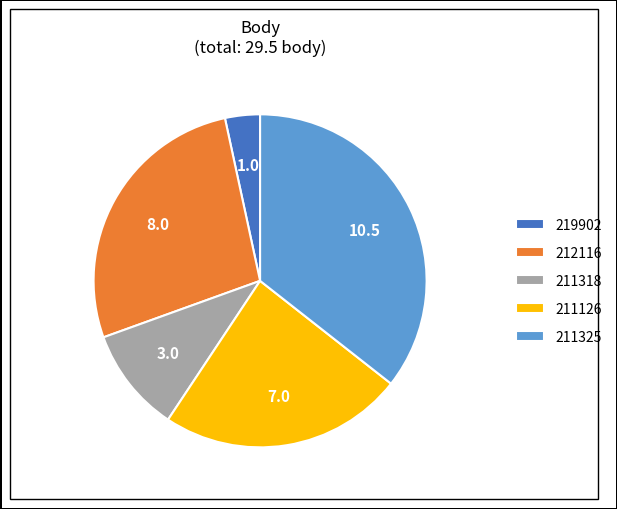

Does 211325 represent more than half of the total?

No